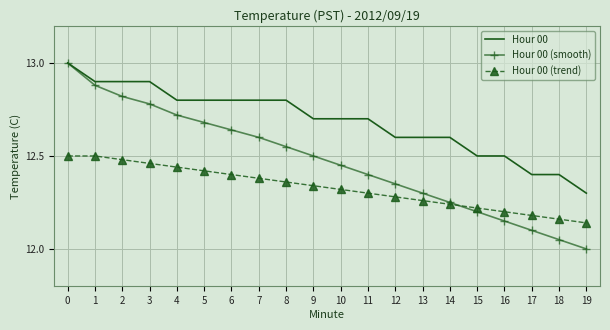

True or false: Hour 00 (trend) has more than 1 interior local peaks.

False